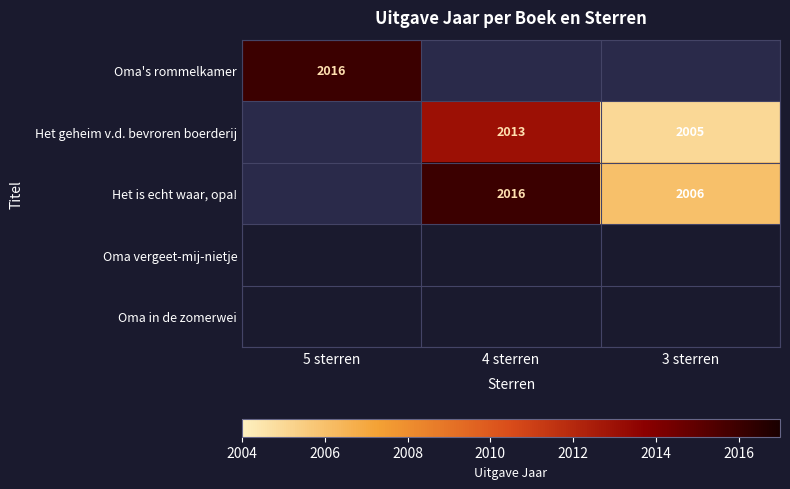

At which category is the sum across all series the highest?

4 sterren